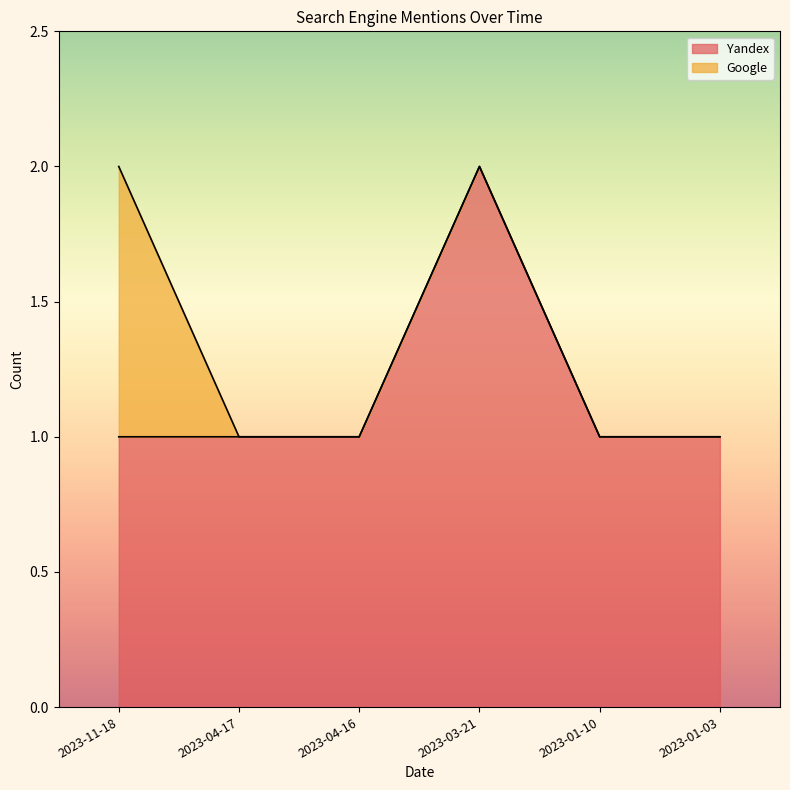

True or false: the data shows 1 at 2023-04-16.

False